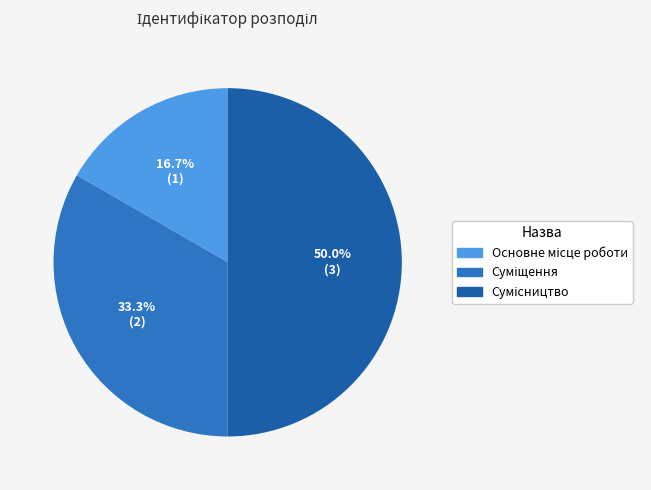

Which has a higher value, Основне місце роботи or Сумісництво?

Сумісництво